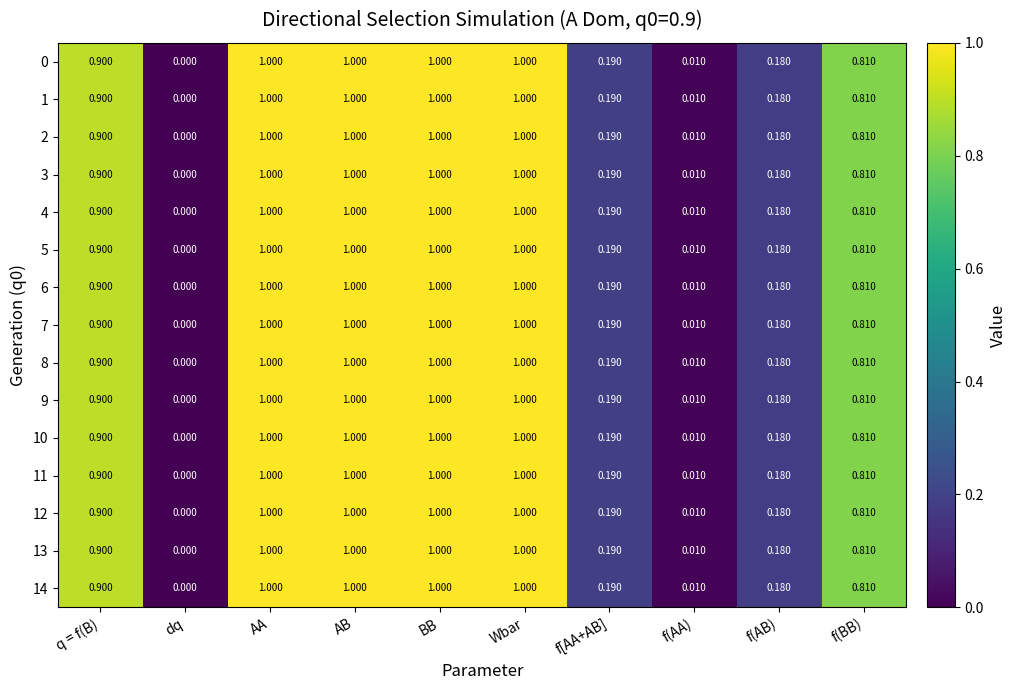

At which category does the chart reach its minimum across all series?

dq